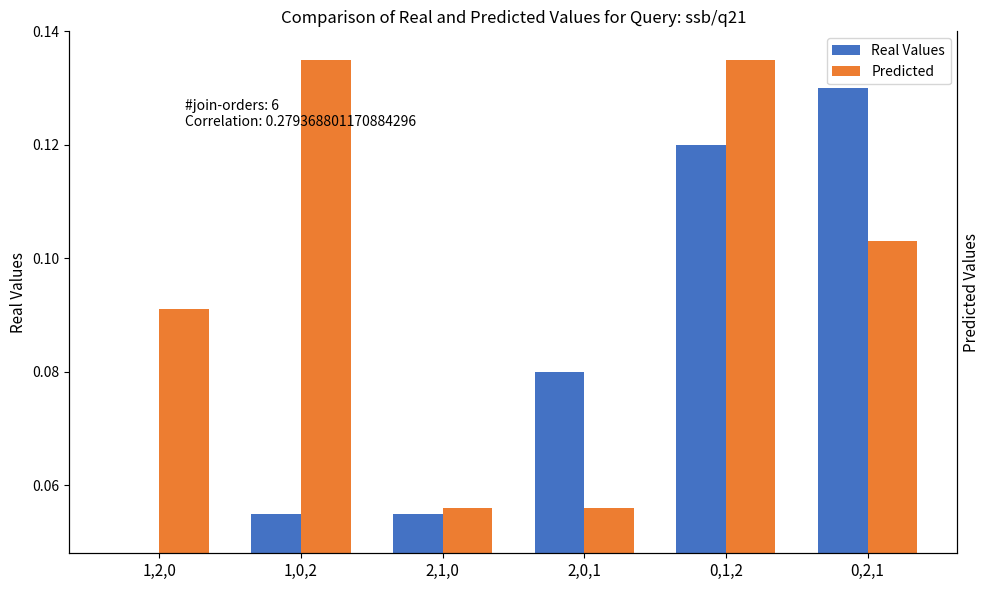

What is the label of the 4th bar from the left?

2,0,1